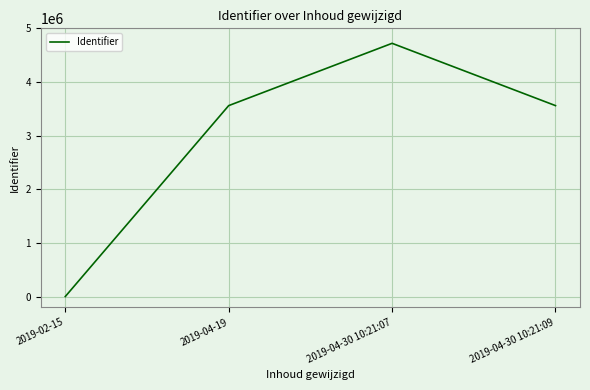

What is the difference between the maximum and minimum values?

4720616